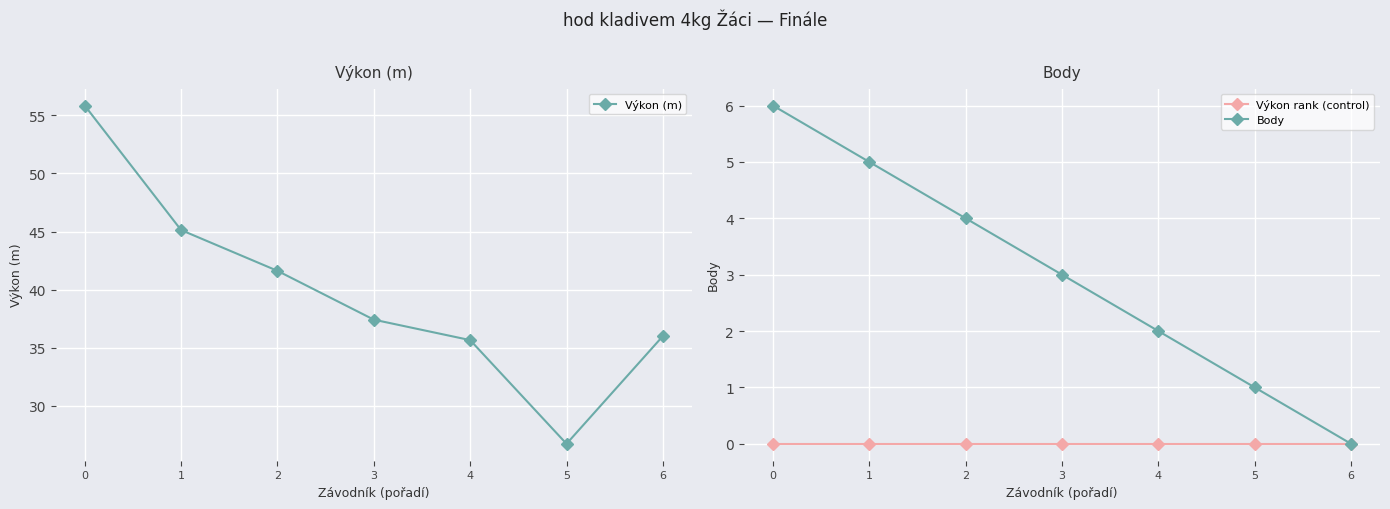

What are all the series names shown in the legend?

Výkon (m), Výkon rank (control), Body